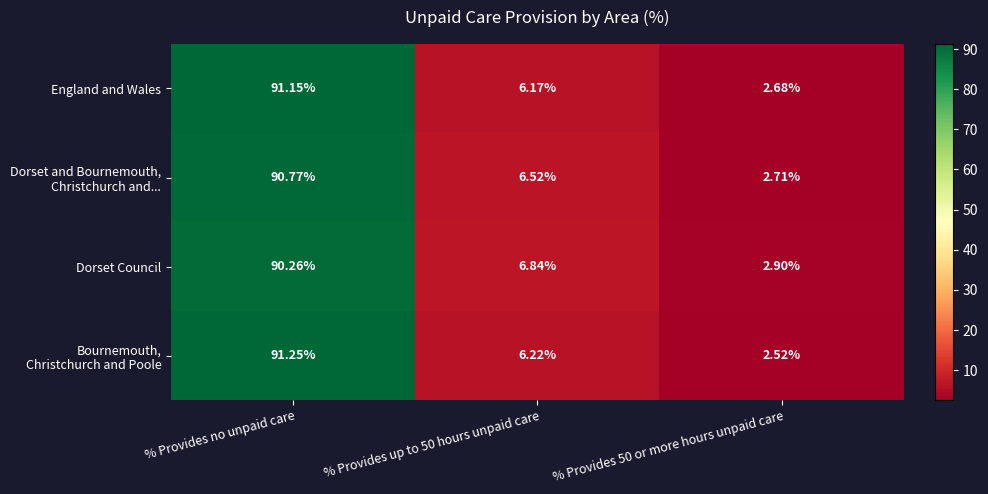

Count the number of data series in this chart.

4